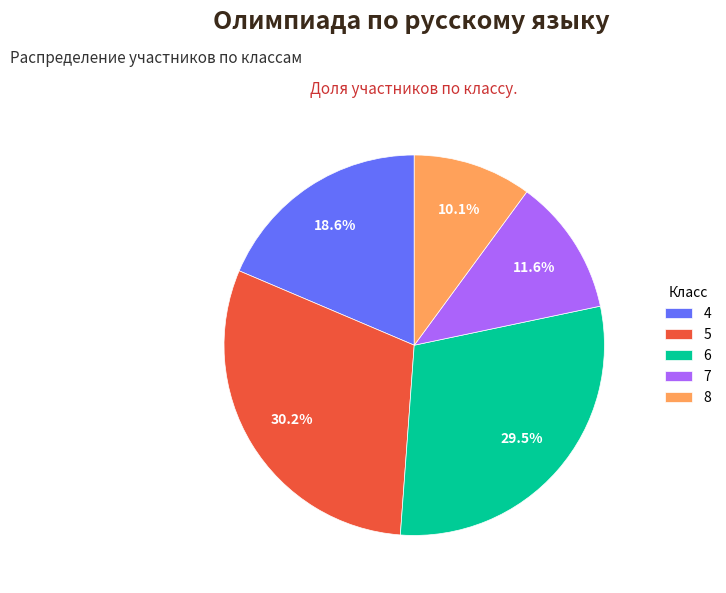

Between 8 and 5, which is larger?

5